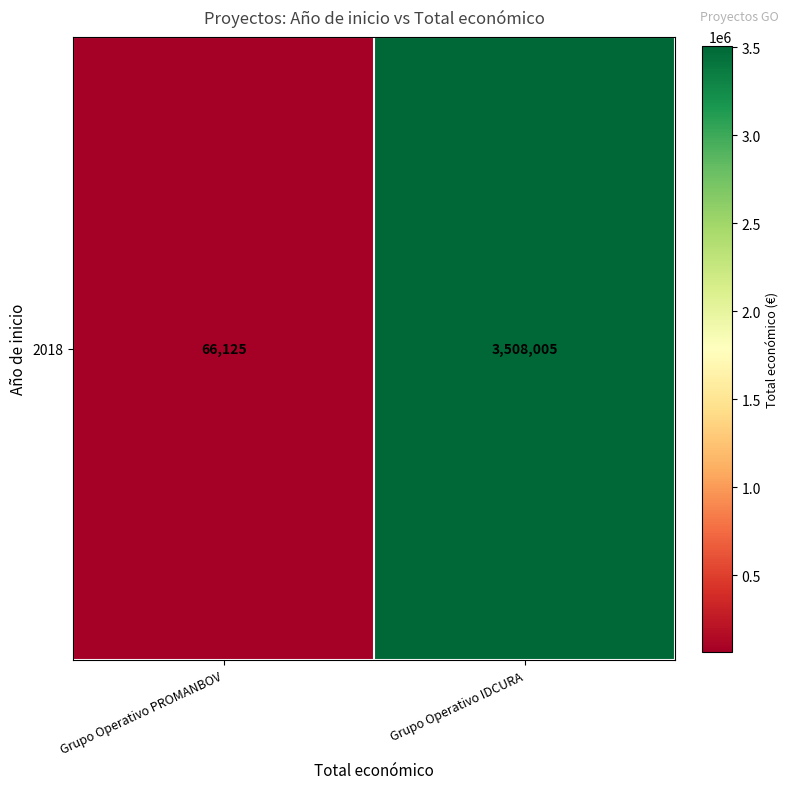

What is the approximate value at Grupo Operativo IDCURA?

3508005